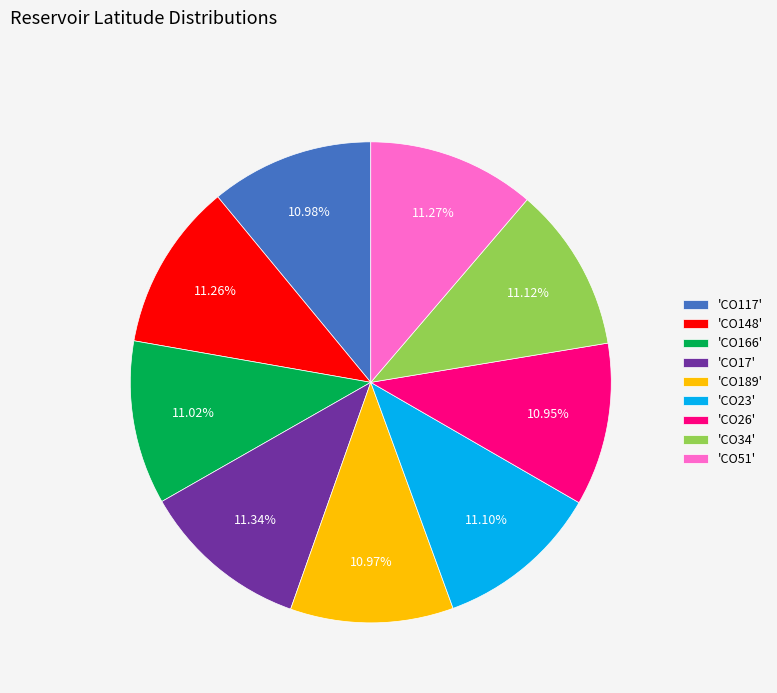

Does any single category account for the majority?

No